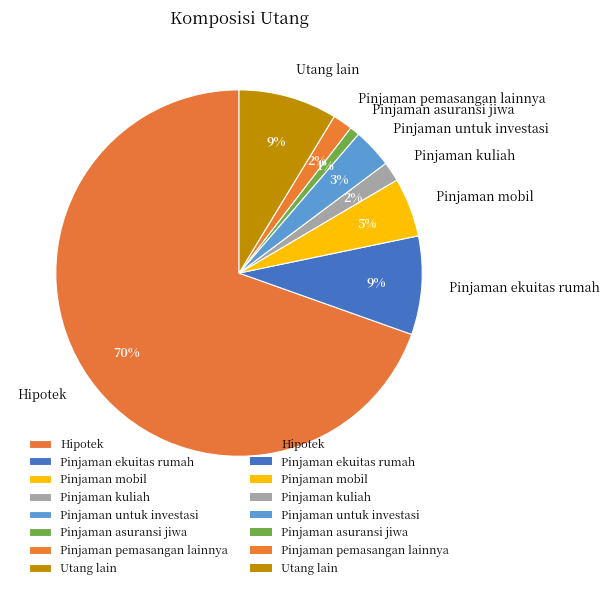

Is there any slice that represents more than half of the pie?

Yes